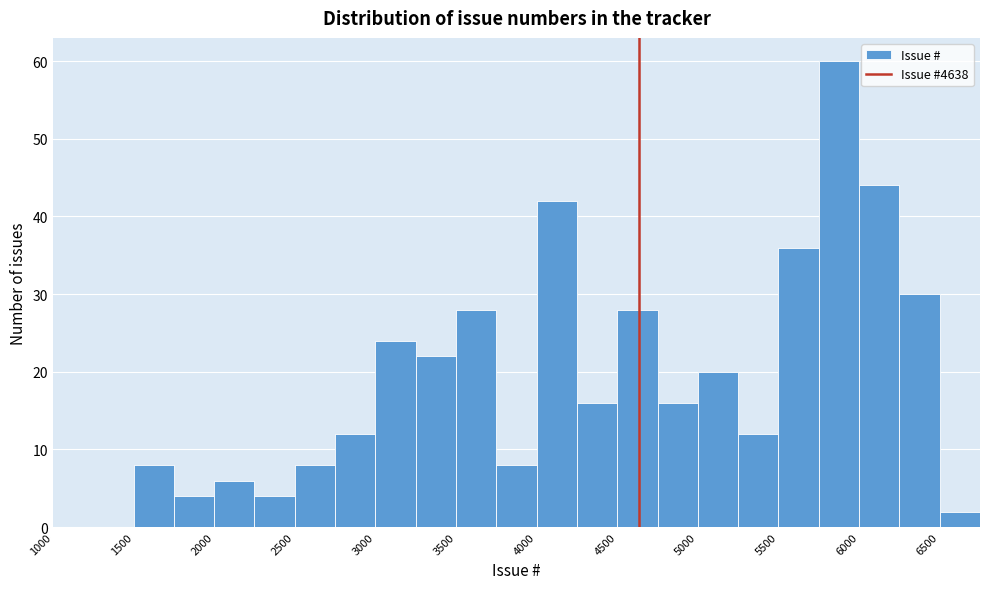

Which range on the x-axis has the tallest bar?

5750 to 6000